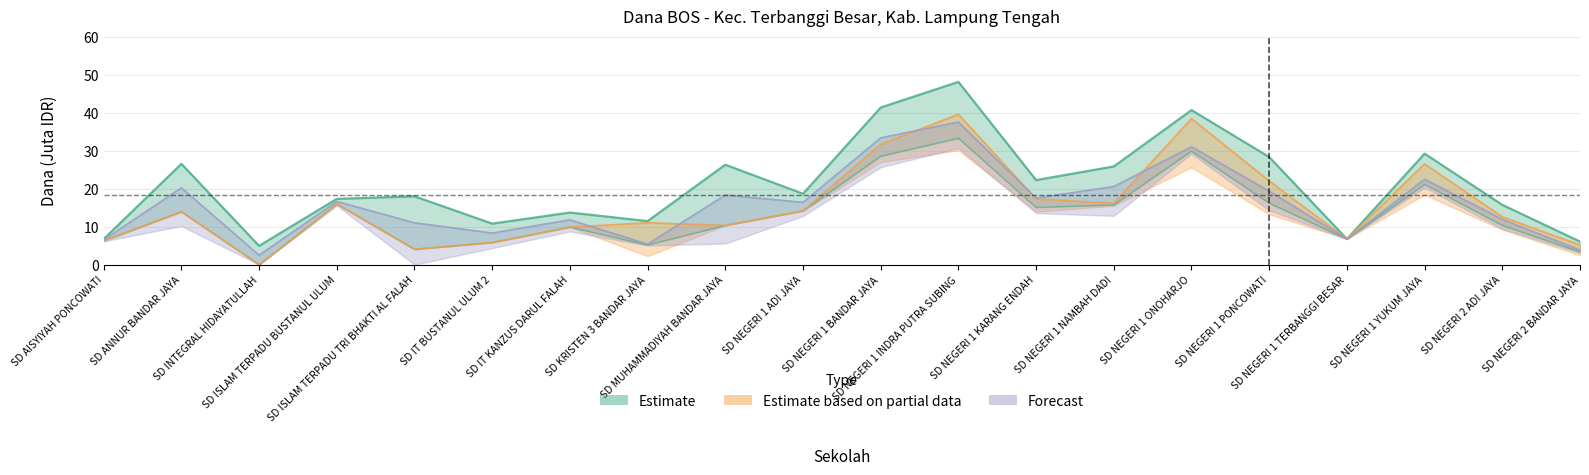

Read the Pemberian value at SD NEGERI 1 YUKUM JAYA.

21.1